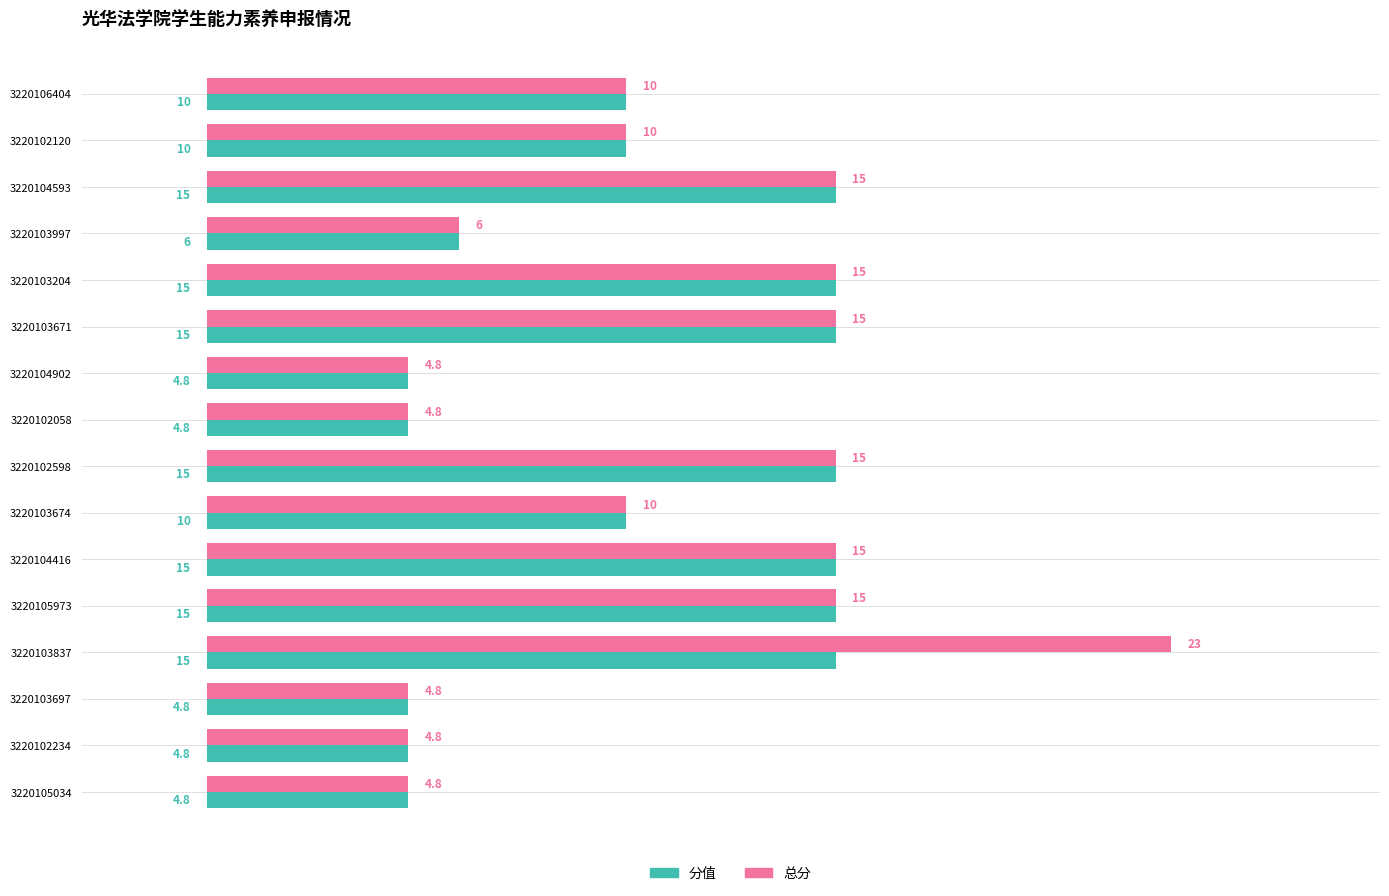

What is the approximate value of 分值 at 3220103837?

15.0